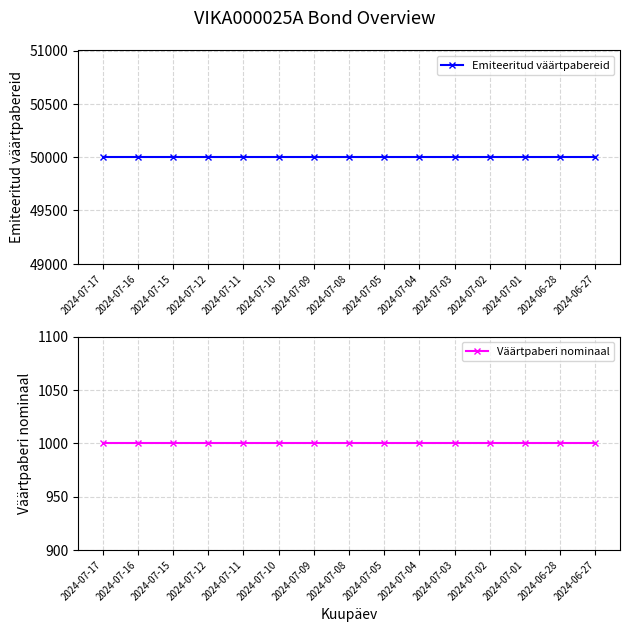

Which label corresponds to the largest value in the chart?

2024-07-17